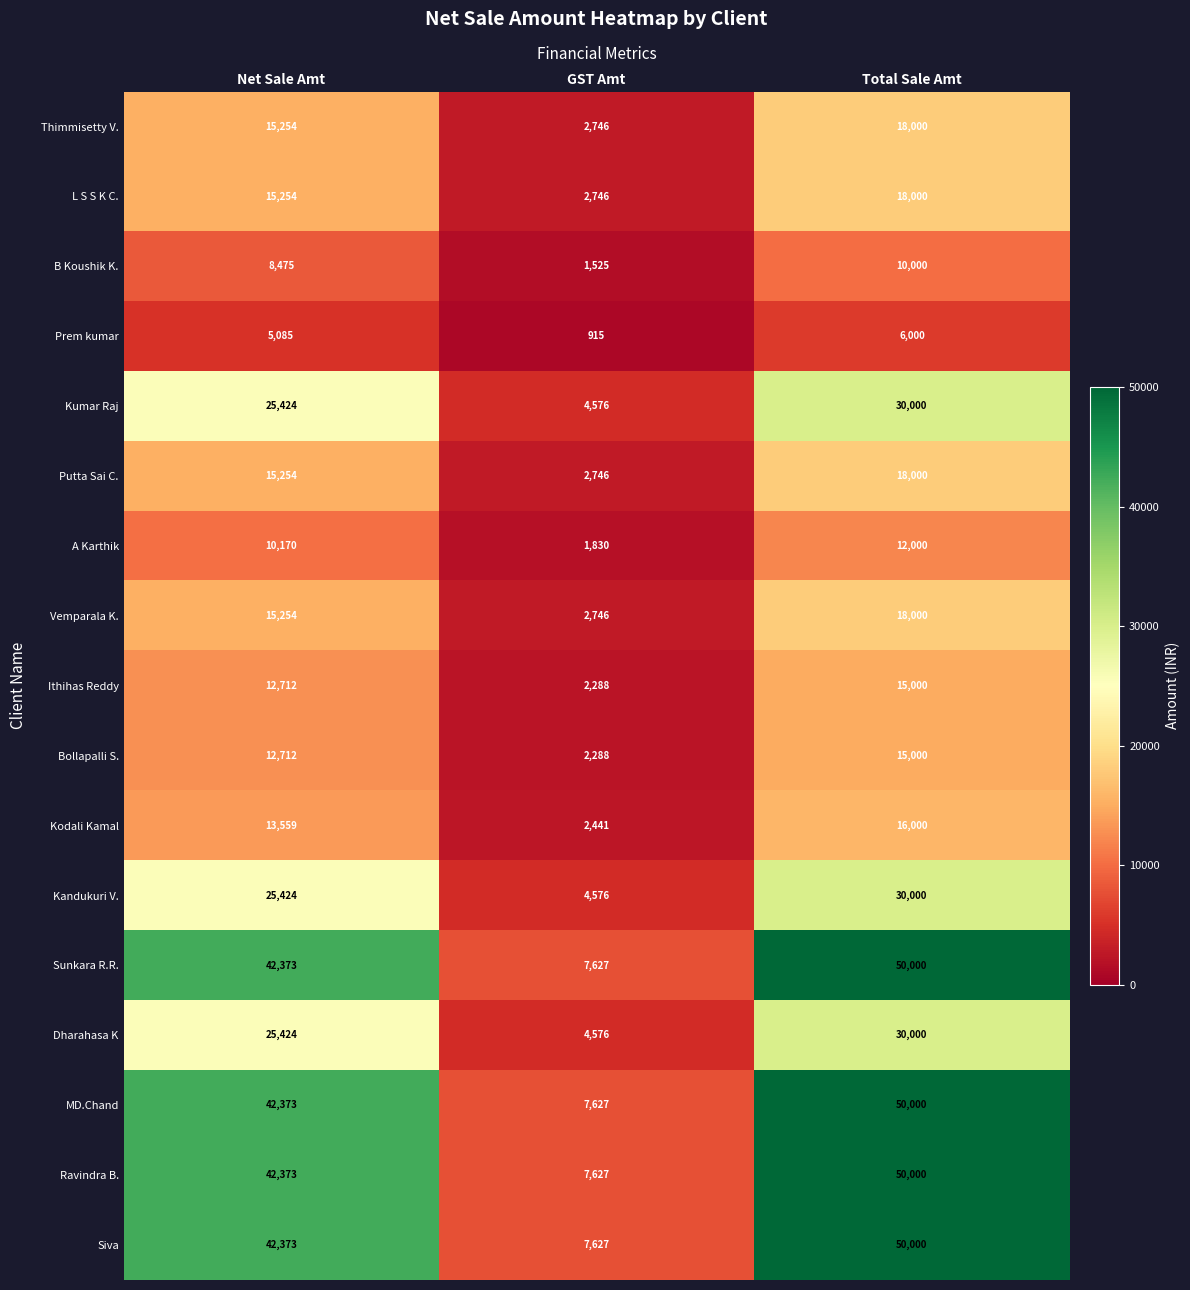

What is the sum of all Prem kumar values?

12000